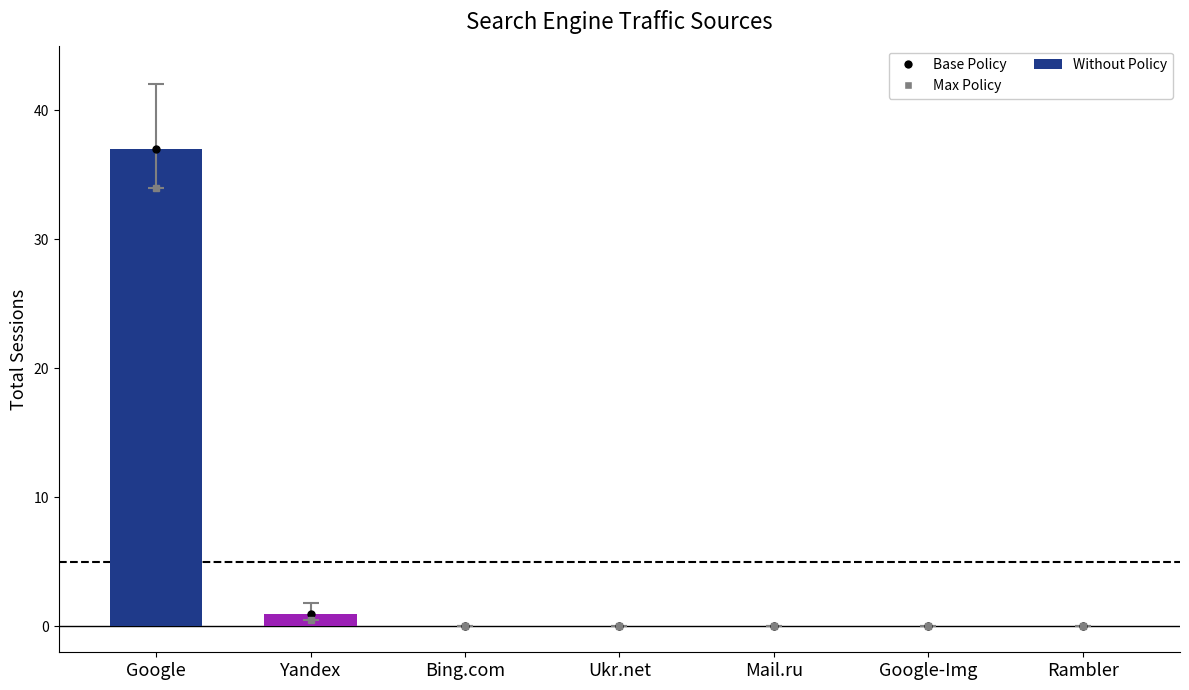

The value at Ukr.net is 0. True or false?

True